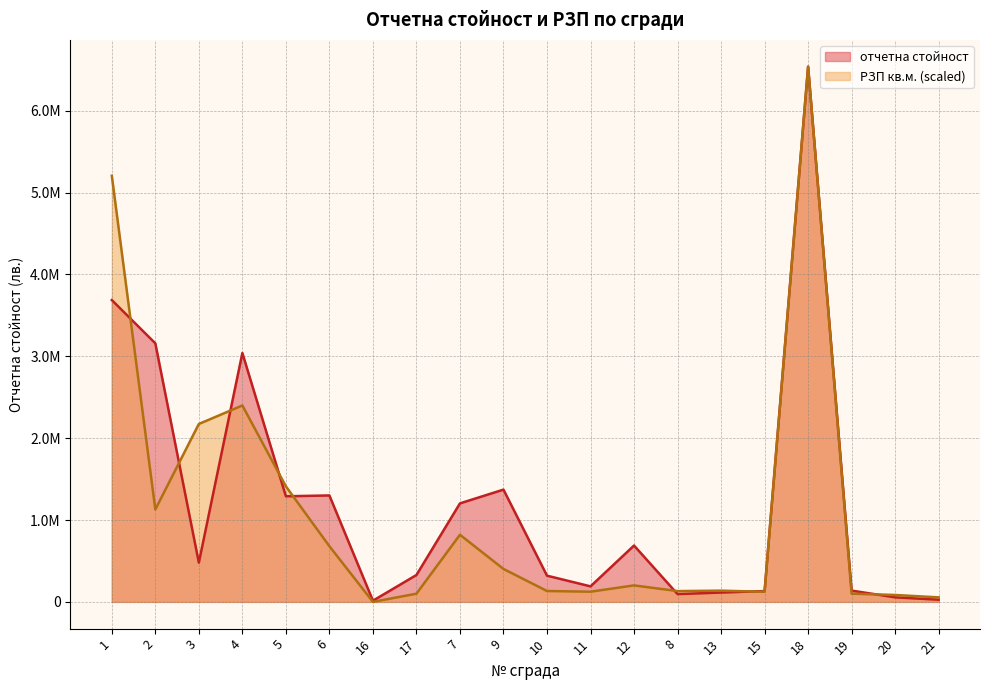

The value of РЗП кв.м. at 8 is 131721.7. True or false?

True